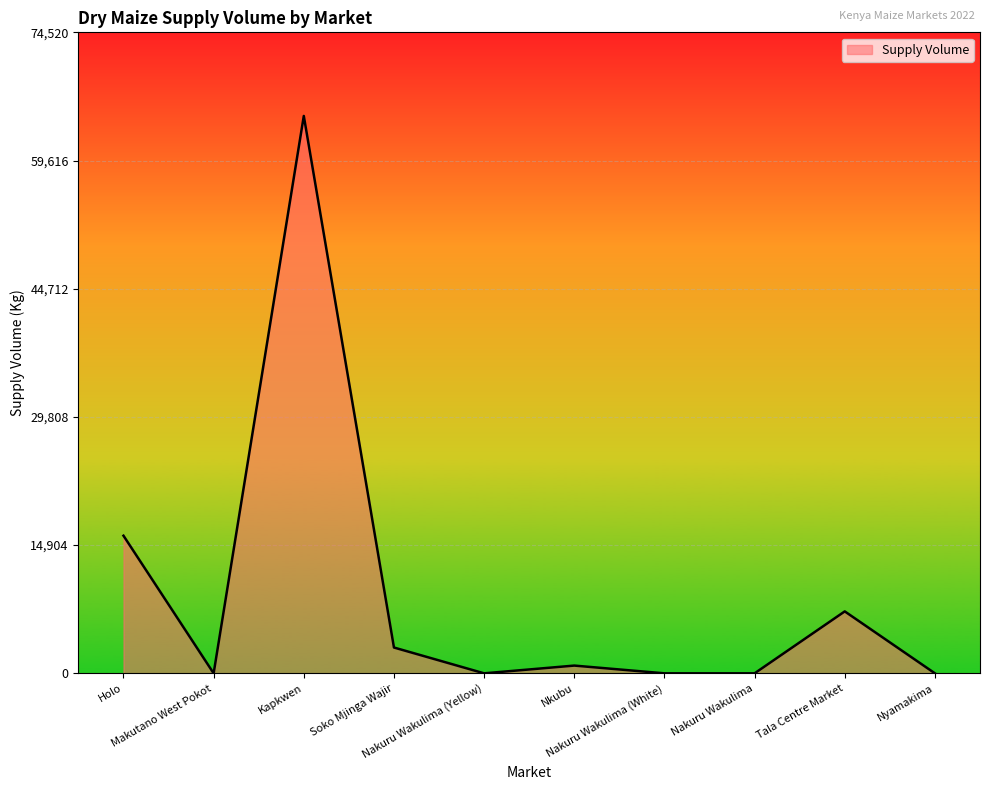

Between Tala Centre Market and Nakuru Wakulima (White), which is larger?

Tala Centre Market